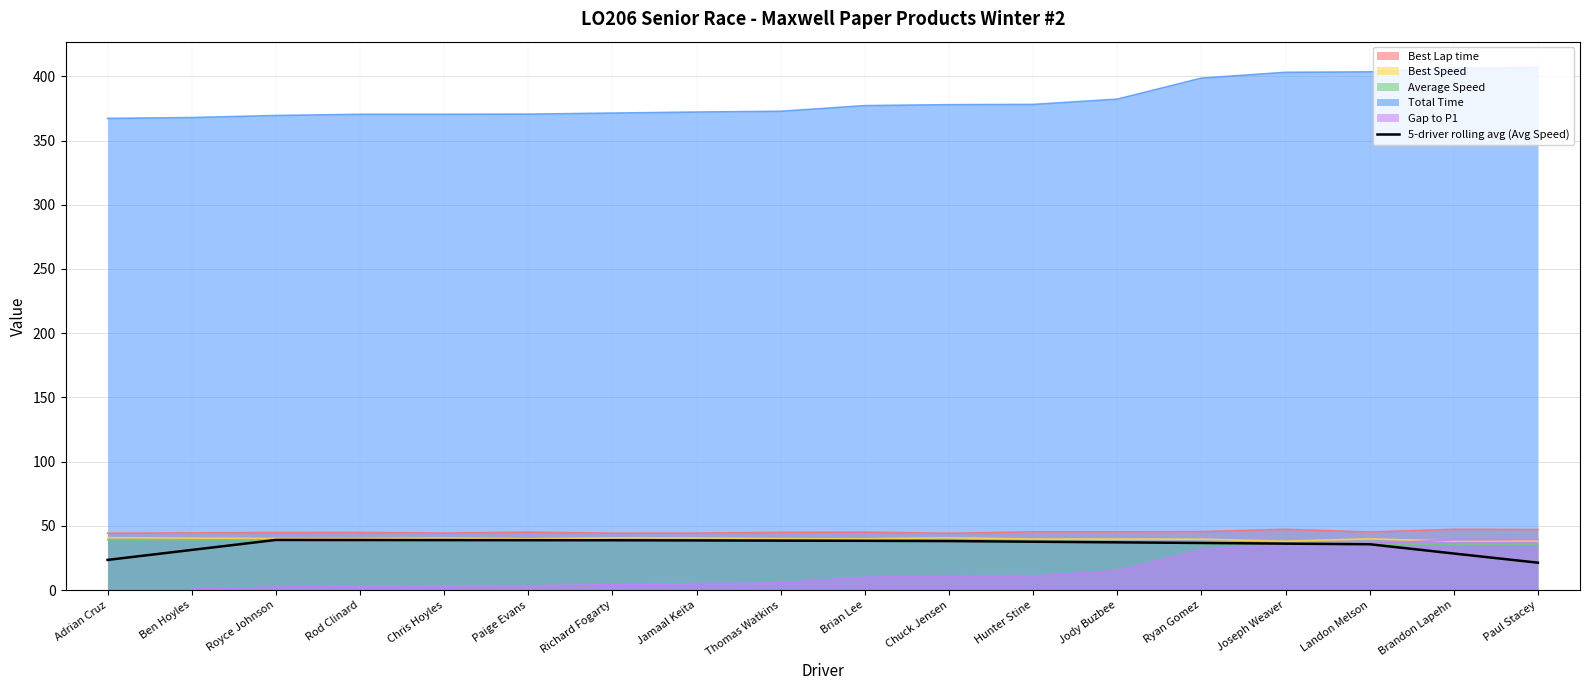

Reading left to right, extract all data points from this chart.

23.5	31.2	39.0	38.9	38.9	38.8	38.8	38.6	38.5	38.3	38.1	37.6	37.1	36.7	36.1	35.7	28.5	21.3